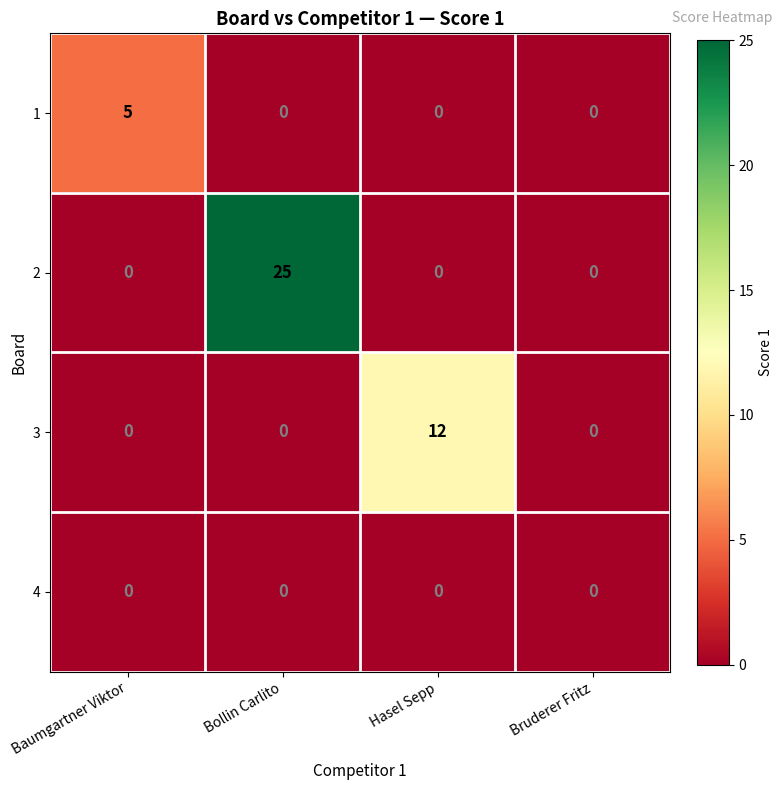

Reading right to left, extract all data points from this chart.

1: Bruderer Fritz=0	Hasel Sepp=0	Bollin Carlito=0	Baumgartner Viktor=5
2: Bruderer Fritz=0	Hasel Sepp=0	Bollin Carlito=25	Baumgartner Viktor=0
3: Bruderer Fritz=0	Hasel Sepp=12	Bollin Carlito=0	Baumgartner Viktor=0
4: Bruderer Fritz=0	Hasel Sepp=0	Bollin Carlito=0	Baumgartner Viktor=0